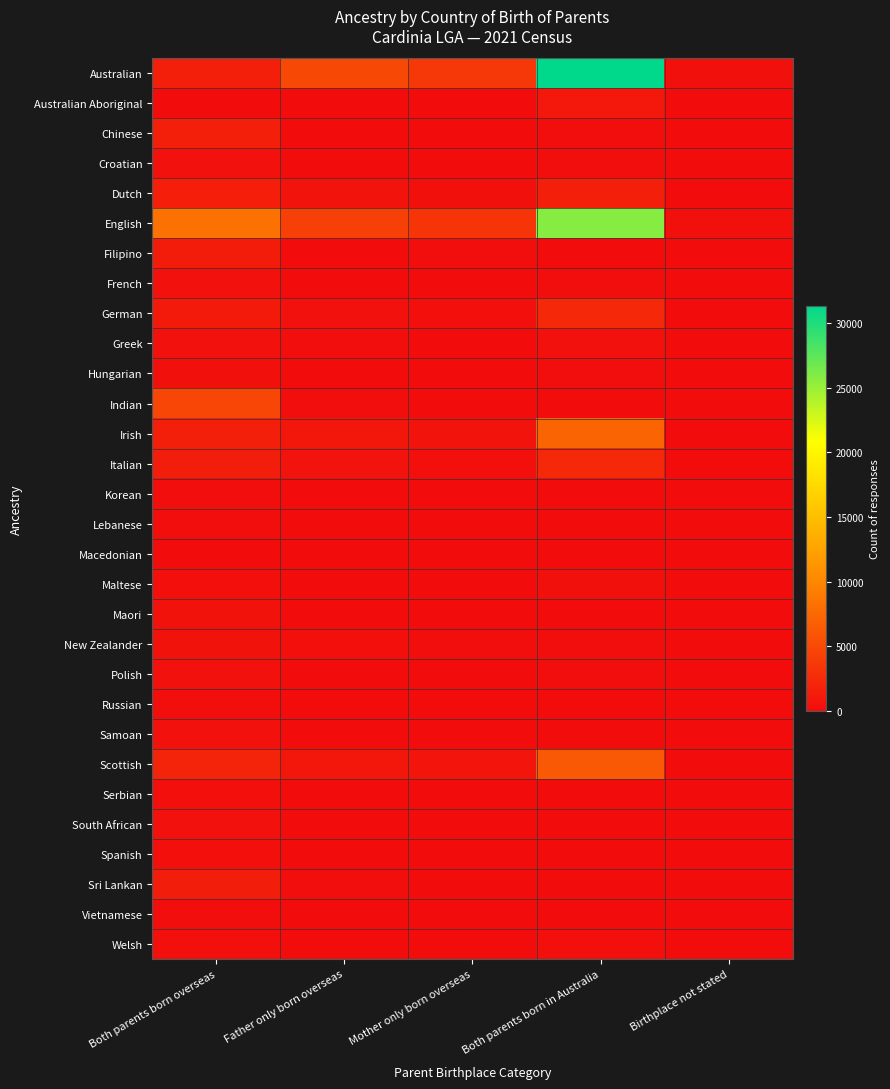

Reading left to right, what are all the values shown in this chart?

Australian: Both parents born overseas=1535	Father only born overseas=4910	Mother only born overseas=3606	Both parents born in Australia=31315	Birthplace not stated=339
Australian Aboriginal: Both parents born overseas=13	Father only born overseas=70	Mother only born overseas=39	Both parents born in Australia=1007	Birthplace not stated=23
Chinese: Both parents born overseas=1579	Father only born overseas=51	Mother only born overseas=95	Both parents born in Australia=183	Birthplace not stated=12
Croatian: Both parents born overseas=409	Father only born overseas=120	Mother only born overseas=52	Both parents born in Australia=159	Birthplace not stated=4
Dutch: Both parents born overseas=1496	Father only born overseas=573	Mother only born overseas=333	Both parents born in Australia=1565	Birthplace not stated=31
English: Both parents born overseas=8347	Father only born overseas=4241	Mother only born overseas=3258	Both parents born in Australia=25769	Birthplace not stated=363
Filipino: Both parents born overseas=1325	Father only born overseas=30	Mother only born overseas=176	Both parents born in Australia=42	Birthplace not stated=3
French: Both parents born overseas=370	Father only born overseas=46	Mother only born overseas=28	Both parents born in Australia=198	Birthplace not stated=0
German: Both parents born overseas=1161	Father only born overseas=435	Mother only born overseas=285	Both parents born in Australia=2272	Birthplace not stated=35
Greek: Both parents born overseas=412	Father only born overseas=142	Mother only born overseas=63	Both parents born in Australia=447	Birthplace not stated=8
Hungarian: Both parents born overseas=360	Father only born overseas=63	Mother only born overseas=26	Both parents born in Australia=178	Birthplace not stated=5
Indian: Both parents born overseas=4749	Father only born overseas=123	Mother only born overseas=64	Both parents born in Australia=83	Birthplace not stated=15
Irish: Both parents born overseas=1580	Father only born overseas=832	Mother only born overseas=614	Both parents born in Australia=7183	Birthplace not stated=85
Italian: Both parents born overseas=1396	Father only born overseas=671	Mother only born overseas=291	Both parents born in Australia=2308	Birthplace not stated=23
Korean: Both parents born overseas=130	Father only born overseas=0	Mother only born overseas=7	Both parents born in Australia=0	Birthplace not stated=0
Lebanese: Both parents born overseas=126	Father only born overseas=32	Mother only born overseas=15	Both parents born in Australia=39	Birthplace not stated=7
Macedonian: Both parents born overseas=72	Father only born overseas=29	Mother only born overseas=17	Both parents born in Australia=46	Birthplace not stated=0
Maltese: Both parents born overseas=267	Father only born overseas=120	Mother only born overseas=92	Both parents born in Australia=341	Birthplace not stated=4
Maori: Both parents born overseas=502	Father only born overseas=77	Mother only born overseas=62	Both parents born in Australia=32	Birthplace not stated=0
New Zealander: Both parents born overseas=509	Father only born overseas=246	Mother only born overseas=157	Both parents born in Australia=131	Birthplace not stated=5
Polish: Both parents born overseas=402	Father only born overseas=106	Mother only born overseas=78	Both parents born in Australia=237	Birthplace not stated=4
Russian: Both parents born overseas=230	Father only born overseas=30	Mother only born overseas=35	Both parents born in Australia=89	Birthplace not stated=4
Samoan: Both parents born overseas=379	Father only born overseas=51	Mother only born overseas=19	Both parents born in Australia=13	Birthplace not stated=5
Scottish: Both parents born overseas=1980	Father only born overseas=903	Mother only born overseas=716	Both parents born in Australia=6319	Birthplace not stated=71
Serbian: Both parents born overseas=248	Father only born overseas=66	Mother only born overseas=25	Both parents born in Australia=52	Birthplace not stated=3
South African: Both parents born overseas=417	Father only born overseas=84	Mother only born overseas=55	Both parents born in Australia=56	Birthplace not stated=0
Spanish: Both parents born overseas=301	Father only born overseas=33	Mother only born overseas=18	Both parents born in Australia=87	Birthplace not stated=7
Sri Lankan: Both parents born overseas=1440	Father only born overseas=124	Mother only born overseas=53	Both parents born in Australia=88	Birthplace not stated=6
Vietnamese: Both parents born overseas=242	Father only born overseas=17	Mother only born overseas=25	Both parents born in Australia=14	Birthplace not stated=5
Welsh: Both parents born overseas=303	Father only born overseas=84	Mother only born overseas=56	Both parents born in Australia=277	Birthplace not stated=3